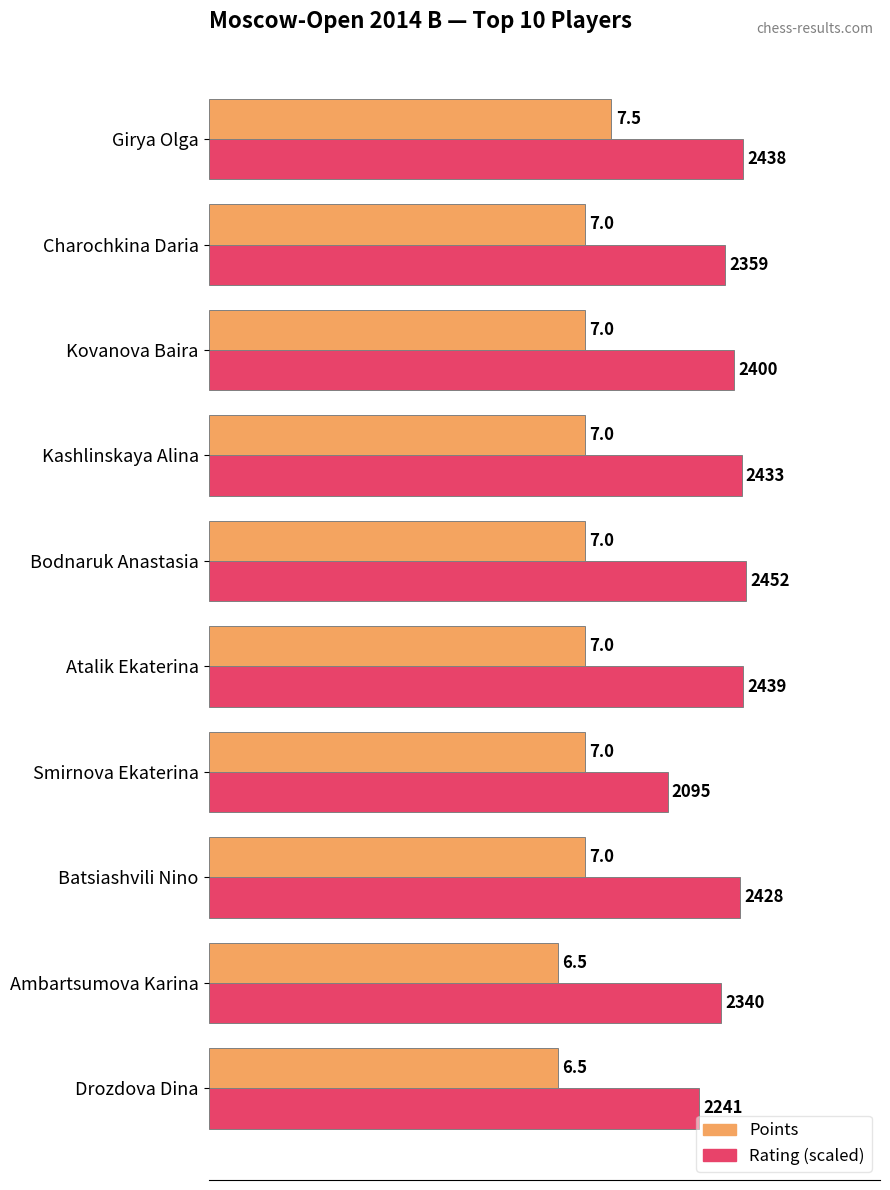

Rank the series by their average value, from highest to lowest.

Rating (scaled), Points